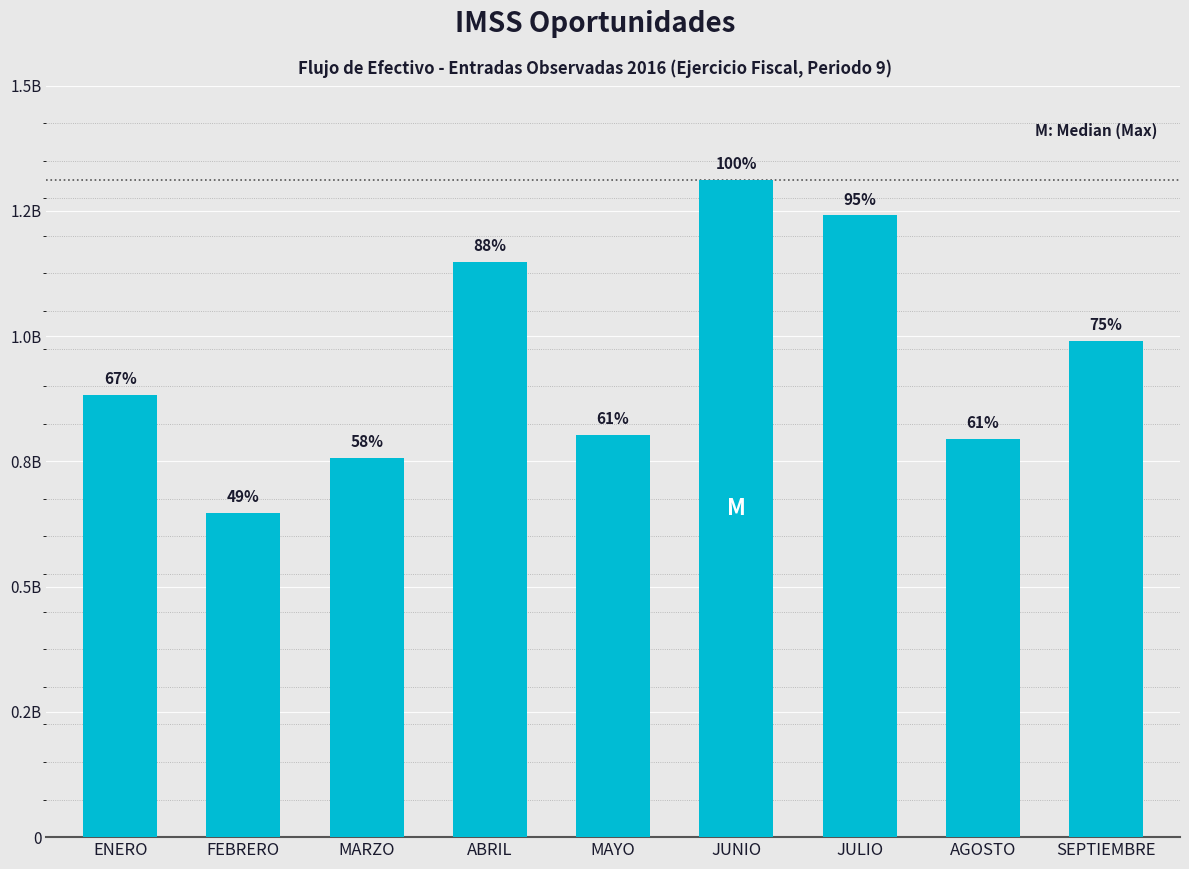

Is it true that the value at FEBRERO is 647600000.0?

True